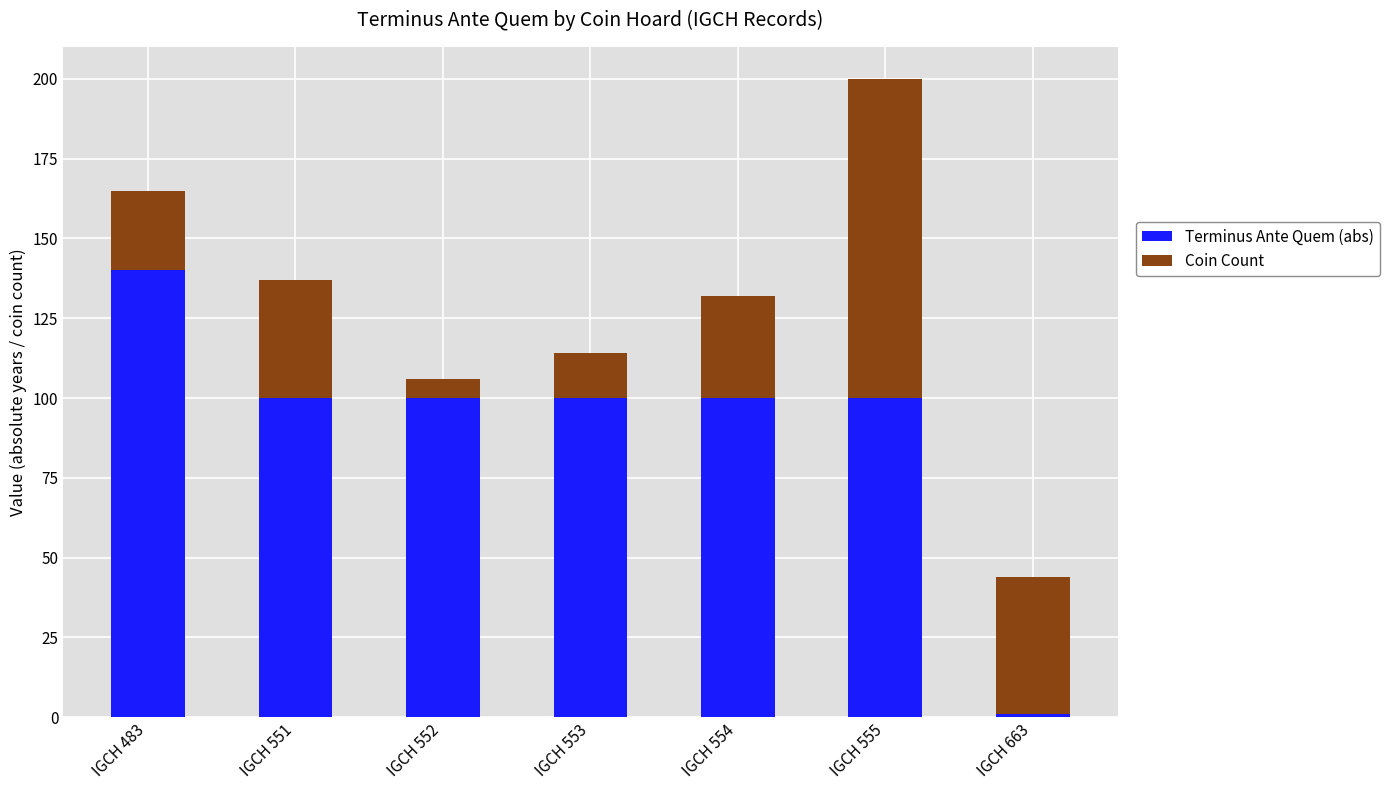

Reading left to right, transcribe the values for Terminus Ante Quem (abs).

IGCH 483=140	IGCH 551=100	IGCH 552=100	IGCH 553=100	IGCH 554=100	IGCH 555=100	IGCH 663=1